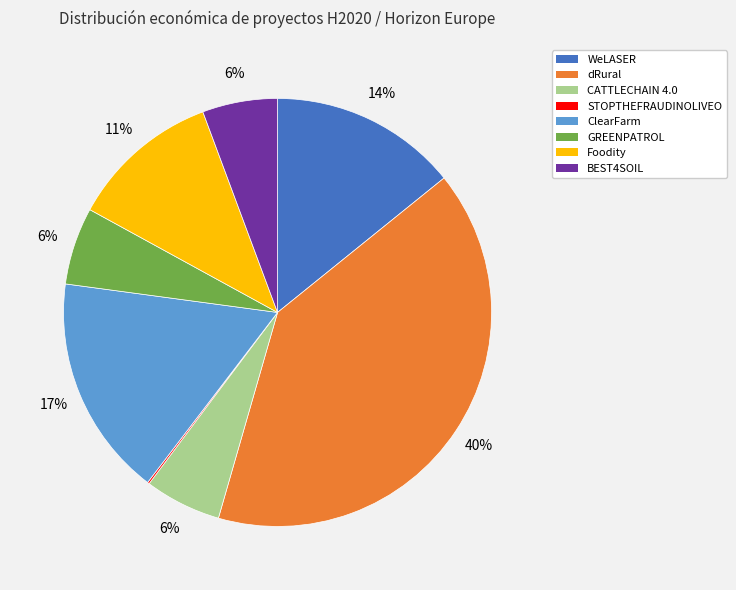

Which category has the biggest portion of the pie?

dRural